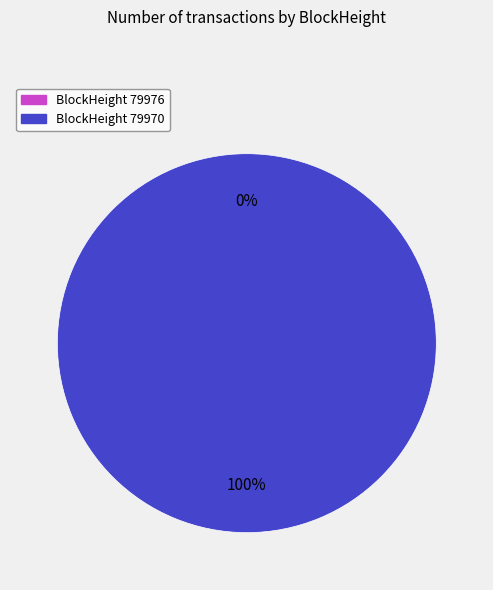

Combined, do 79976 and 79970 account for over 50%?

Yes